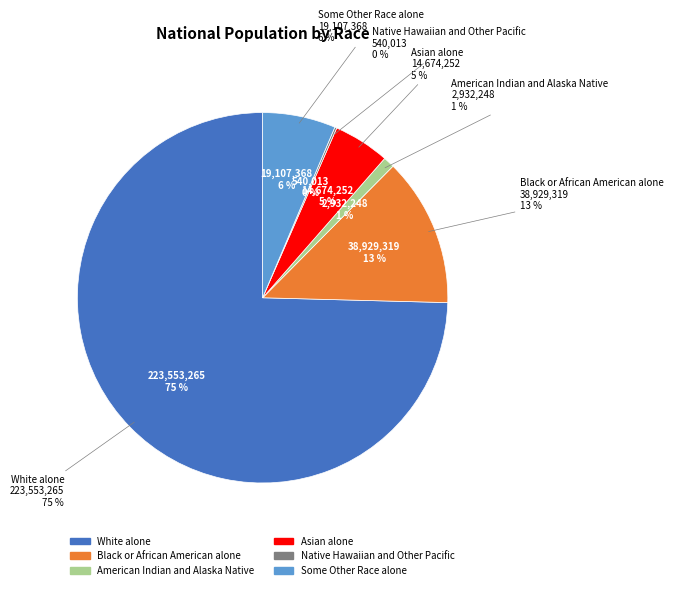

Which slice is the largest?

White alone